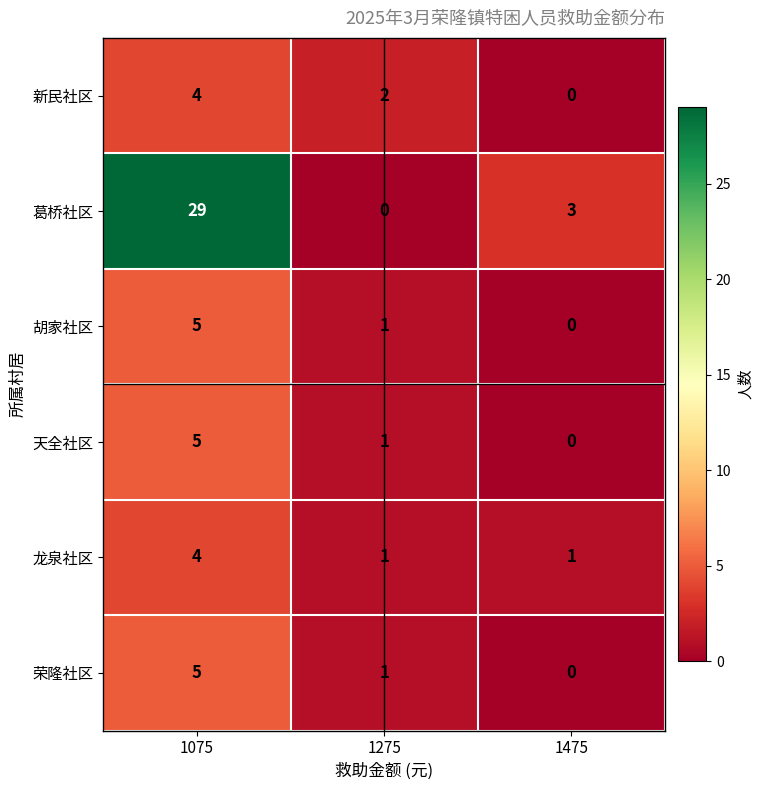

What is the average value of the 葛桥社区 series?

11